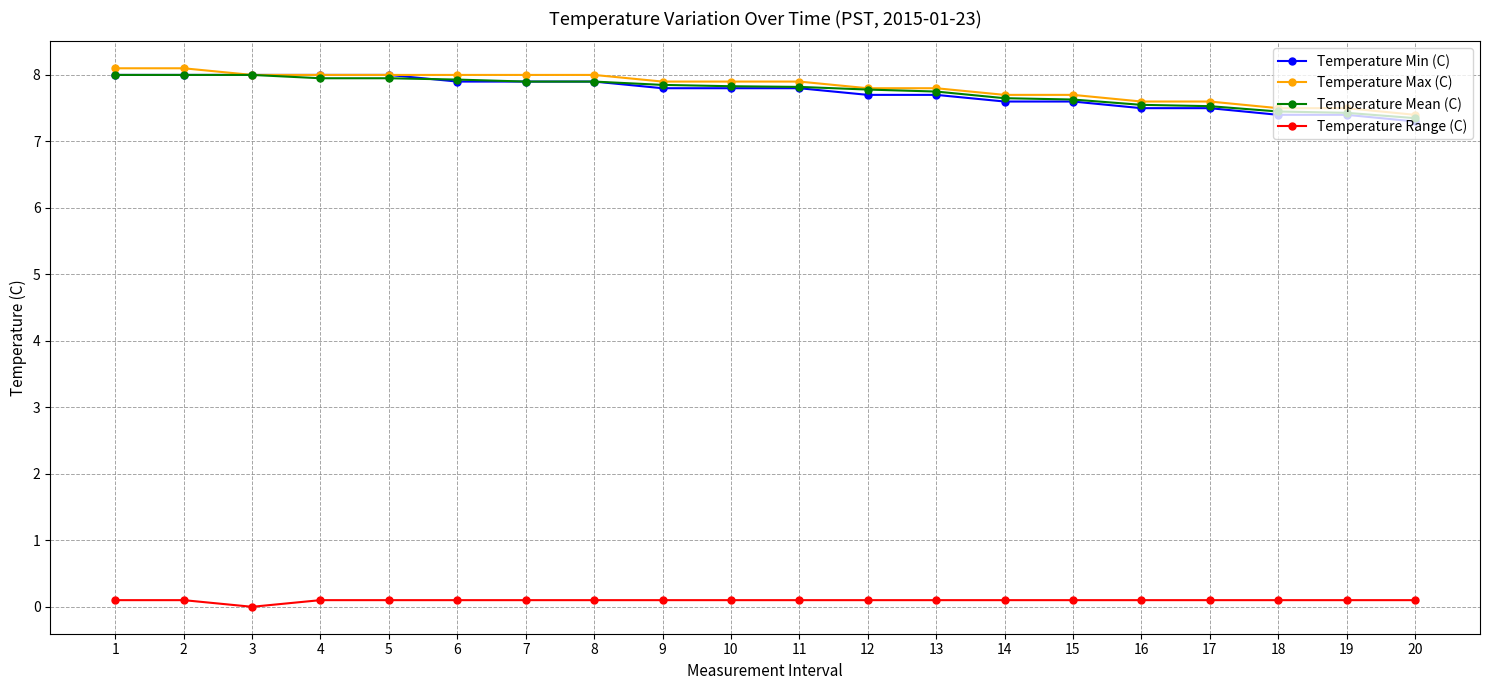

What is the total value across all series at 3?

24.0